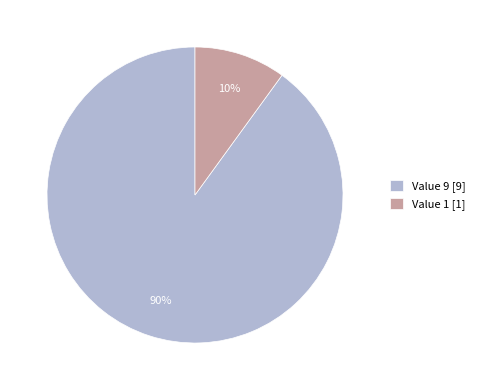

True or false: Value 9 [9] accounts for 79% of the total.

False